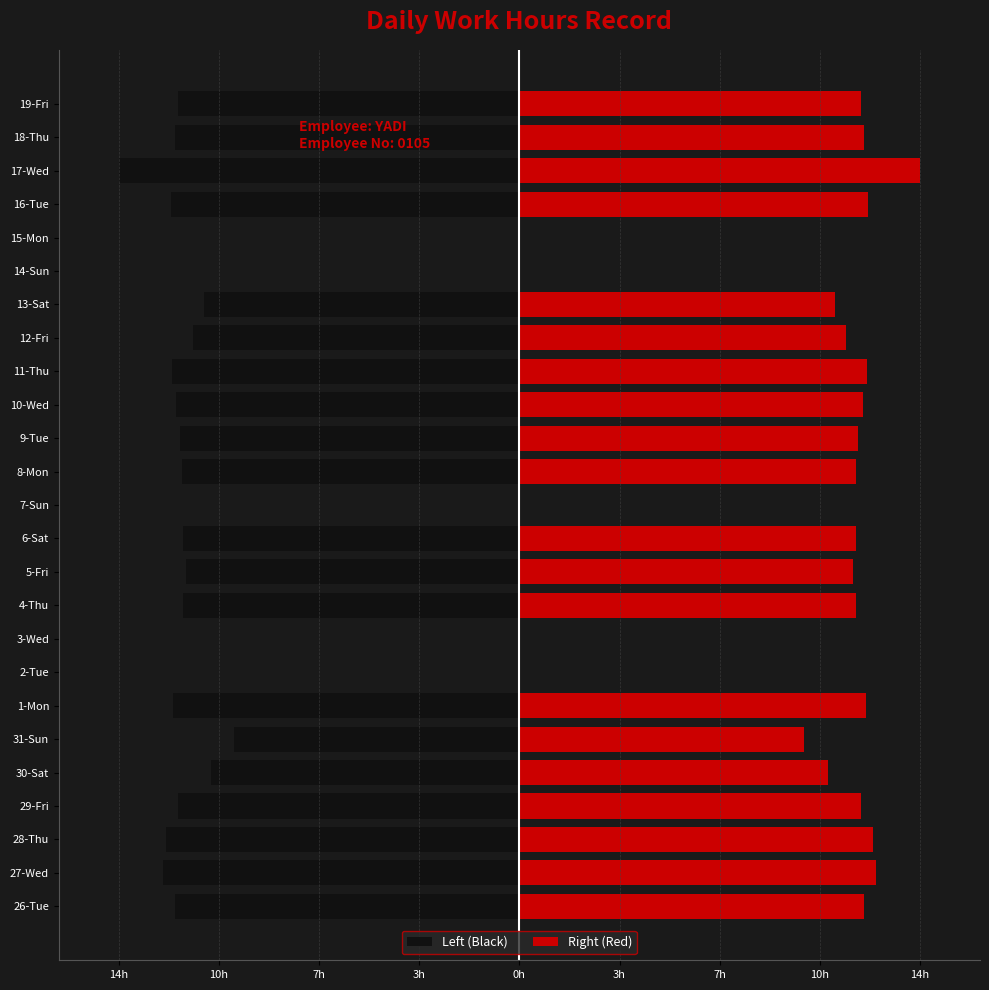

Does the chart contain any negative values?

Yes